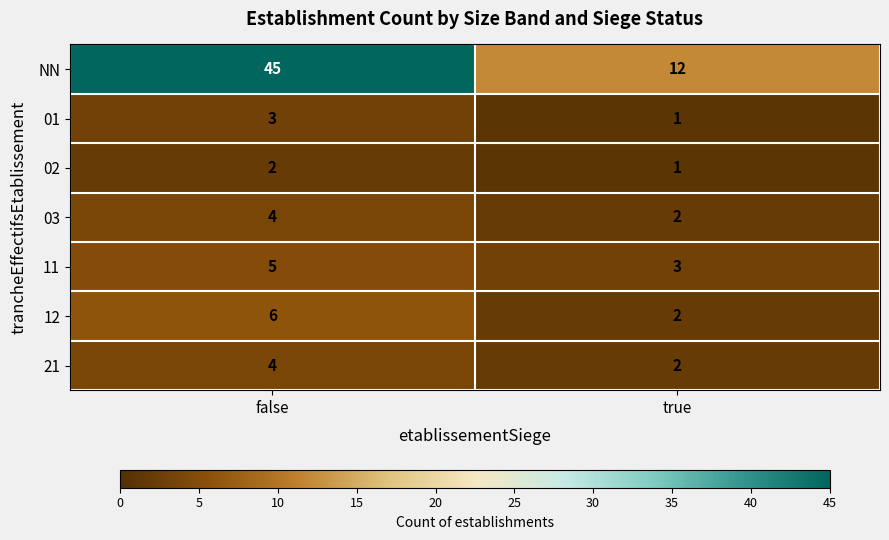

Rank the categories by 03 value from lowest to highest.

true, false